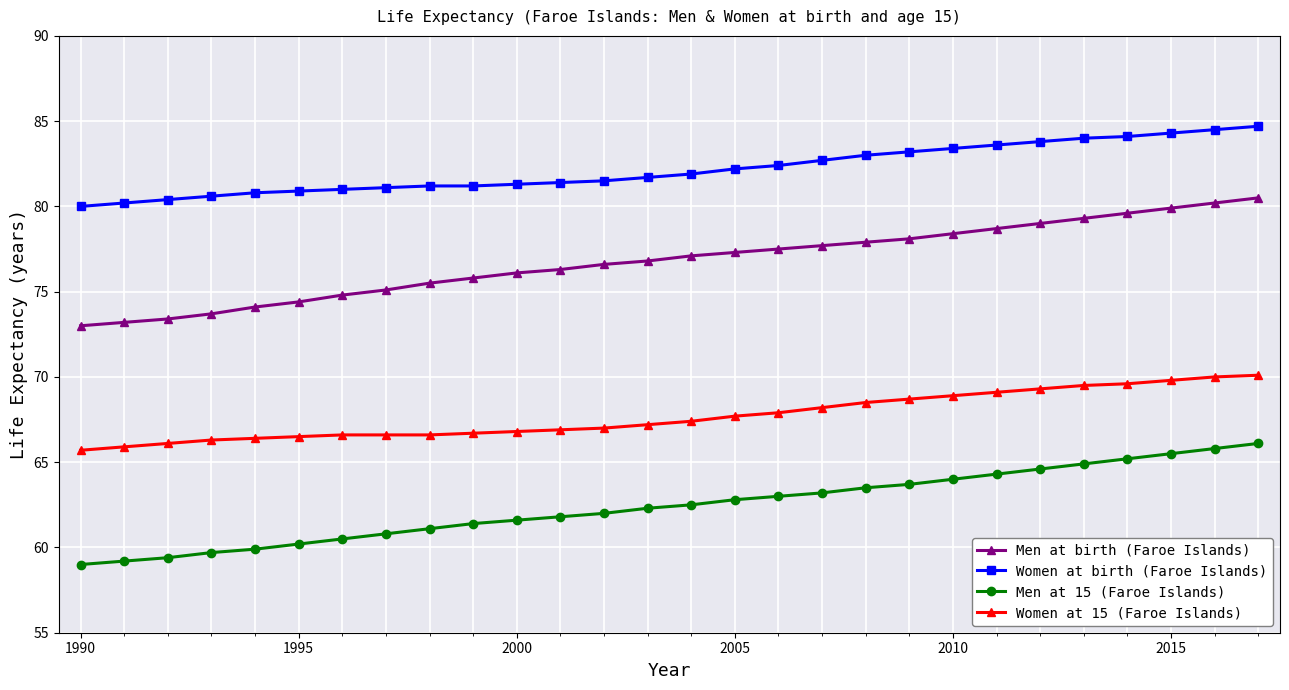

Rank the series by their maximum value, from lowest to highest.

Men at 15 (Faroe Islands), Women at 15 (Faroe Islands), Men at birth (Faroe Islands), Women at birth (Faroe Islands)